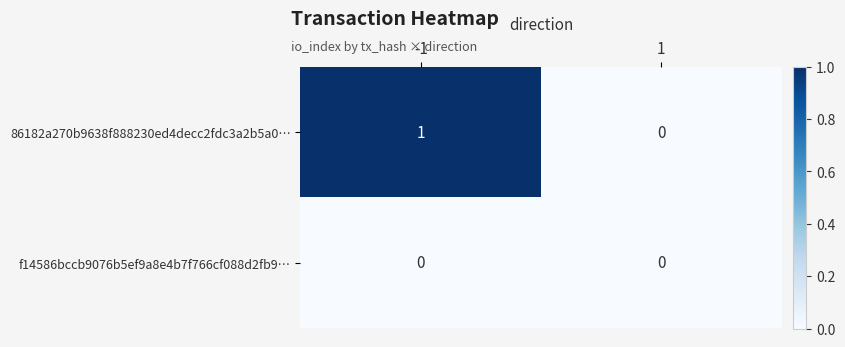

Is it true that 86182a270b9638f888230ed4decc2fdc3a2b5a0… equals 1 at -1?

True